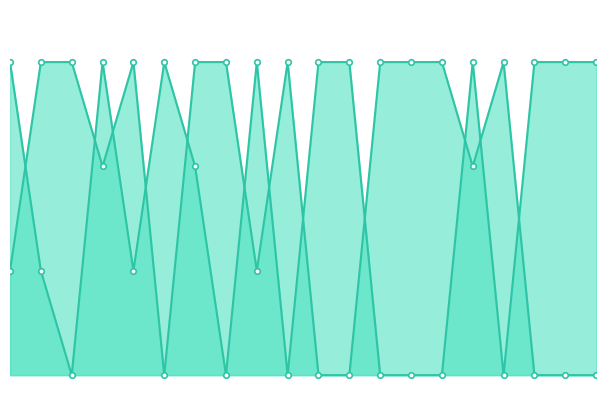

Is the value of Visitor Score at 6 greater than the value of Home Score at 8?

No